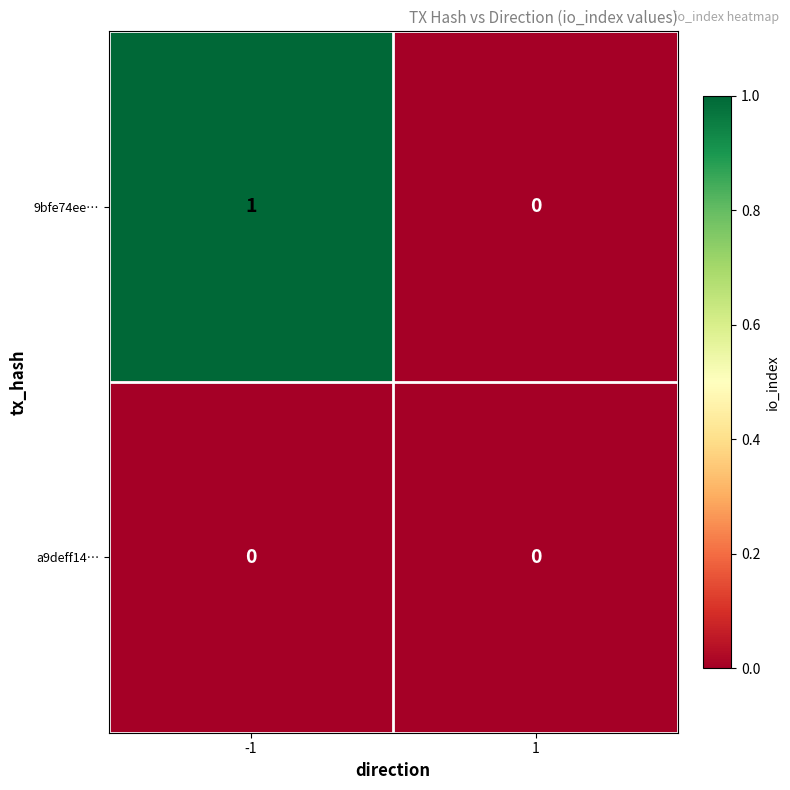

What is the total value across all series at -1?

1